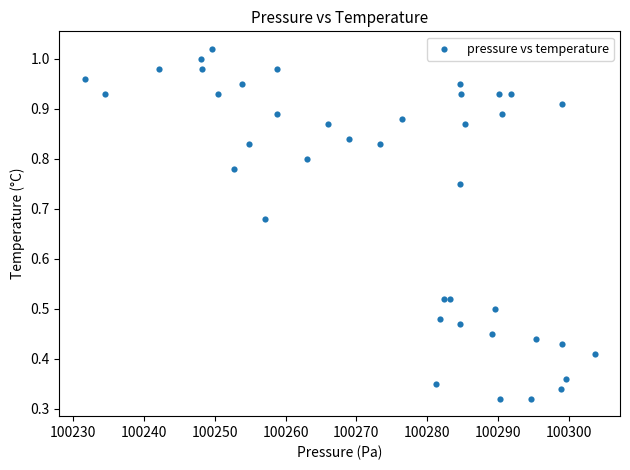

What is the range of X values (max minus min)?

72.0